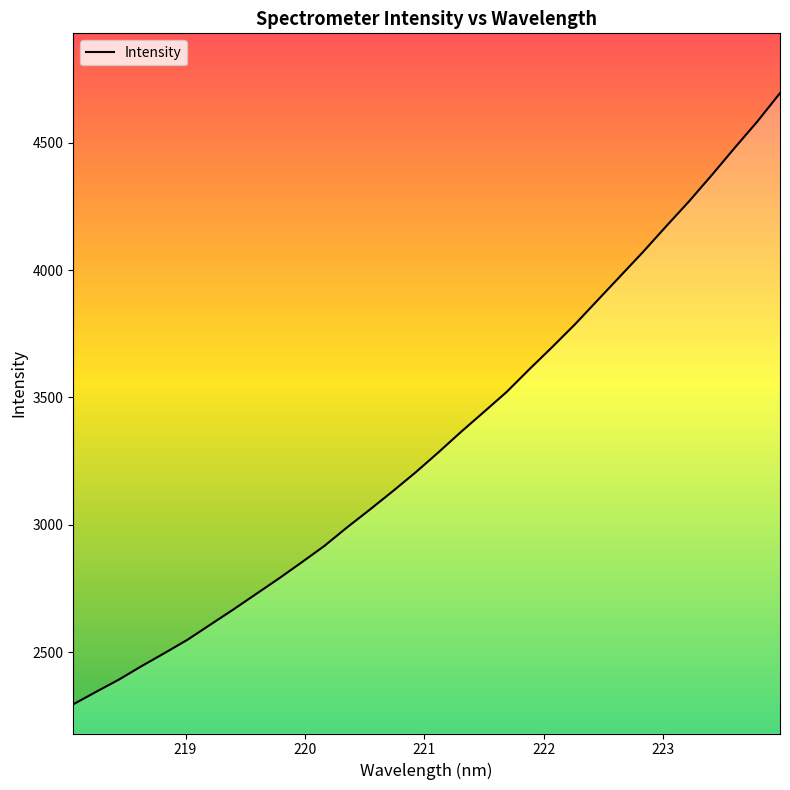

Reading right to left, what are all the values shown in this chart?

4695.3	4583.3	4479.3	4372.9	4269.8	4172.2	4072.9	3977.8	3882.7	3787.5	3698.2	3611.2	3521.8	3443.1	3365.1	3284.1	3205.5	3131.6	3059.8	2989.9	2916.7	2851.9	2788.6	2727.6	2666.5	2607.6	2548.3	2496.3	2445.3	2392.2	2344.1	2295.2